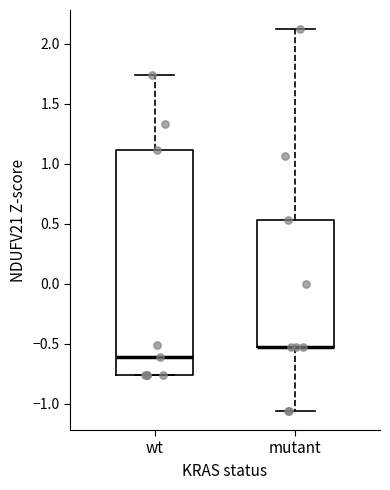

Reading left to right, read every box against the y-axis: the position of its median line, the range the box covers, and the ends of its whiskers. The values are not printed on the chart, so give them approximately, as read against the axis.

wt: median -0.60, box -0.75 to 1.10, whiskers -0.75 to 1.75
mutant: median -0.55 (drawn on the box's lower edge), box -0.55 to 0.55, whiskers -1.05 to 2.10